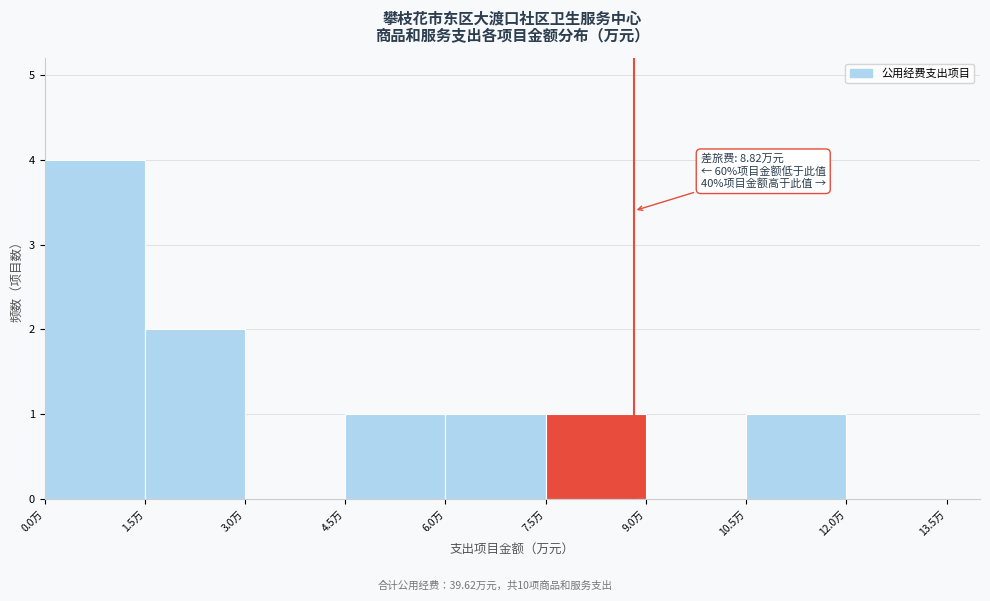

Over which range of the x-axis is the bar tallest?

0.0 to 1.5